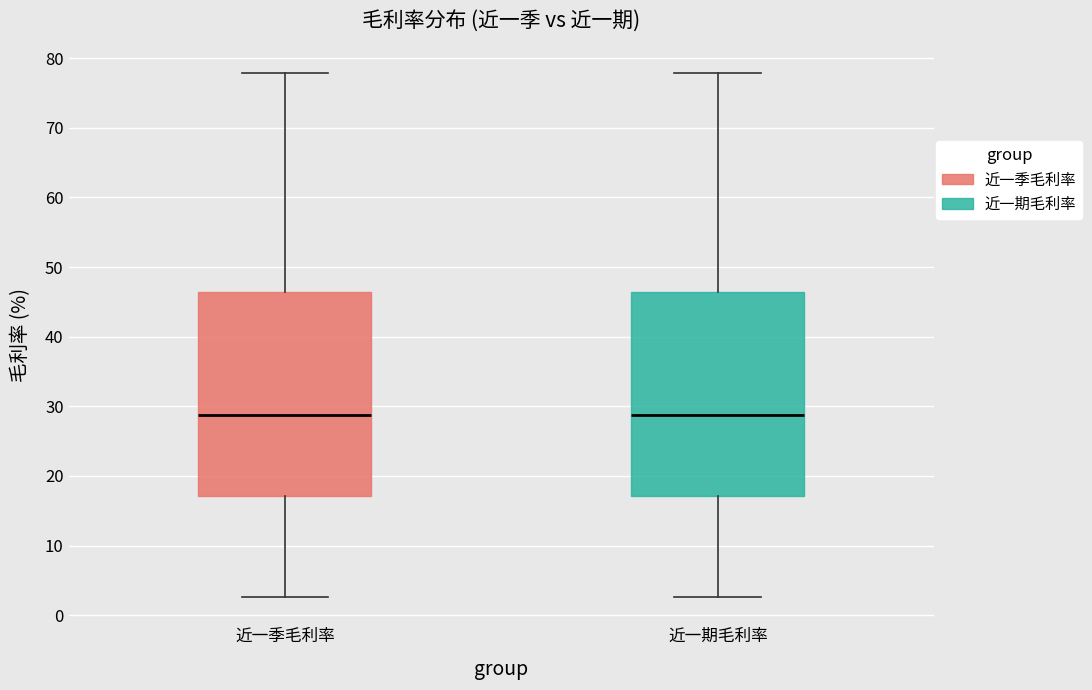

Reading left to right, read every box against the y-axis: the position of its median line, the range the box covers, and the ends of its whiskers. The values are not printed on the chart, so give them approximately, as read against the axis.

近一季毛利率: median 29, box 17 to 46, whiskers 3 to 78
近一期毛利率: median 29, box 17 to 46, whiskers 3 to 78